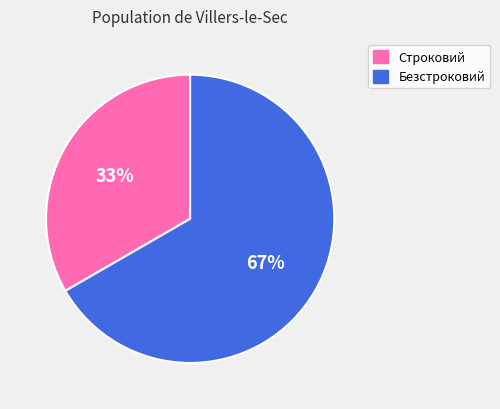

To the nearest percent, what is the combined percentage of Безстроковий and Строковий?

100%